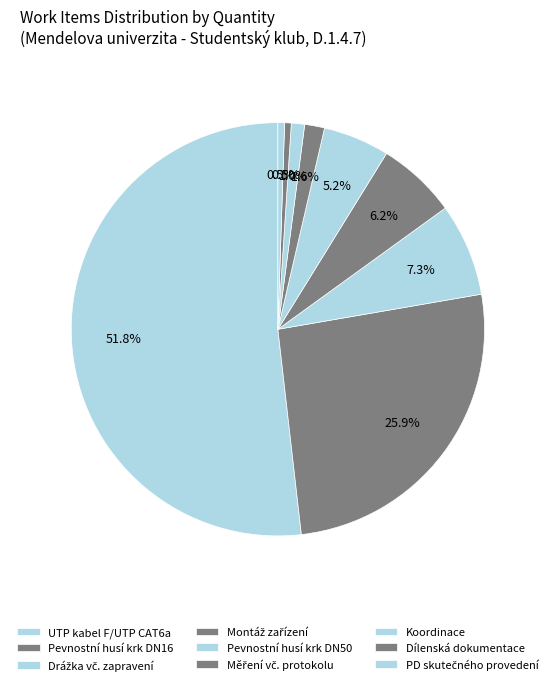

Count the number of slices in the pie.

9